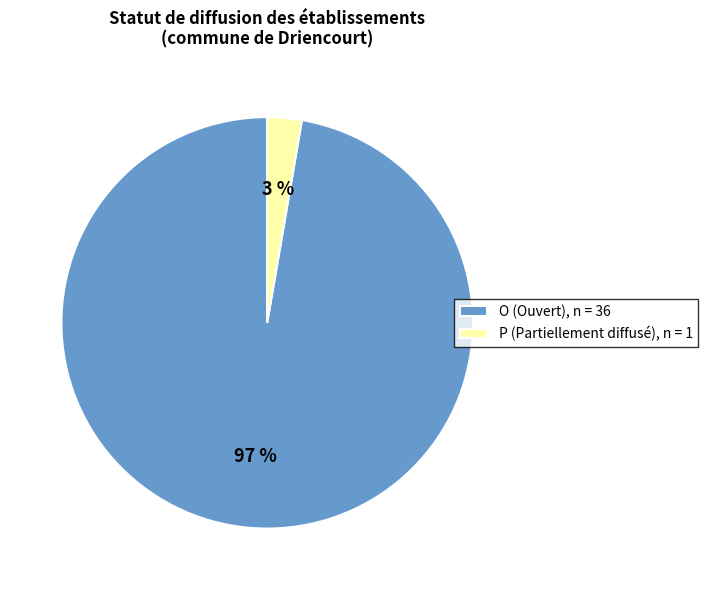

Which category has the biggest portion of the pie?

O (Ouvert), n = 36